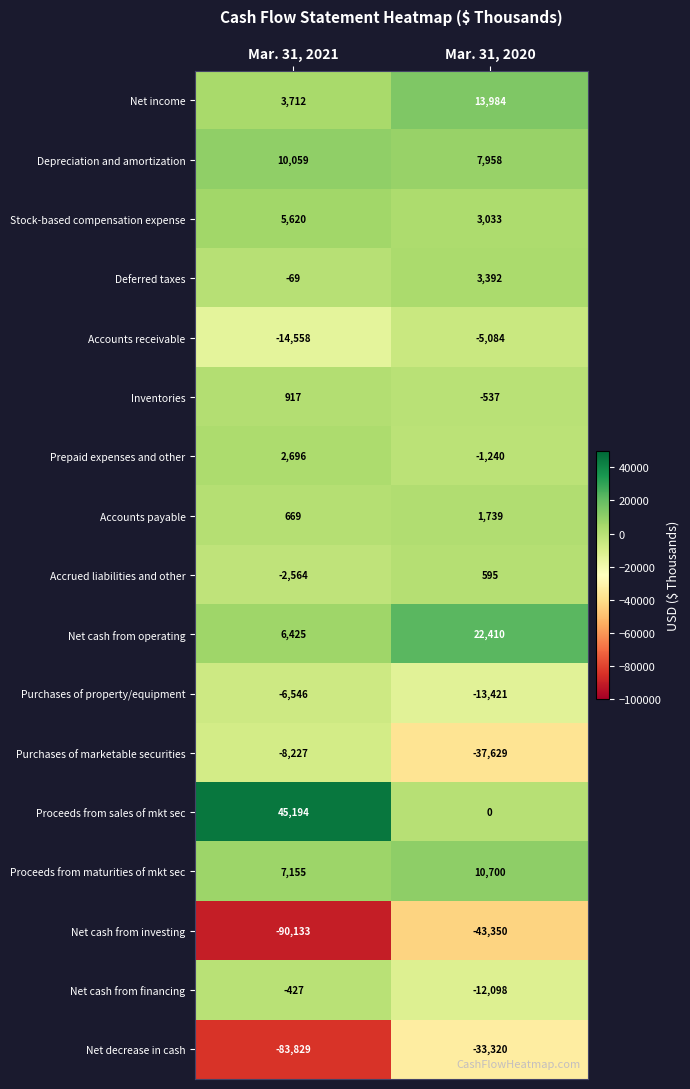

What is the average value of the Accounts receivable series?

-9821